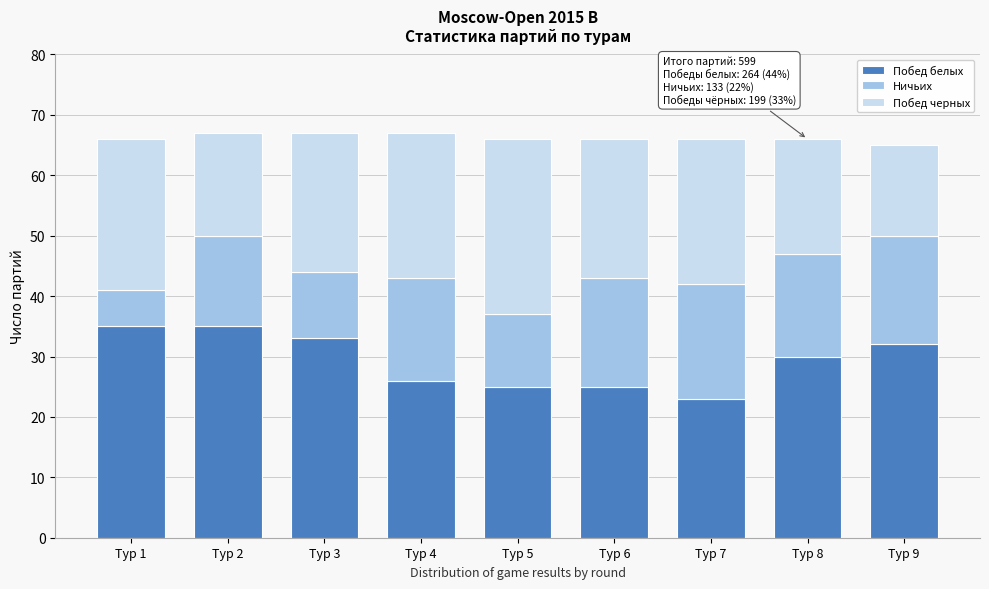

Reading right to left, what are the values for Побед белых?

Тур 9=32	Тур 8=30	Тур 7=23	Тур 6=25	Тур 5=25	Тур 4=26	Тур 3=33	Тур 2=35	Тур 1=35